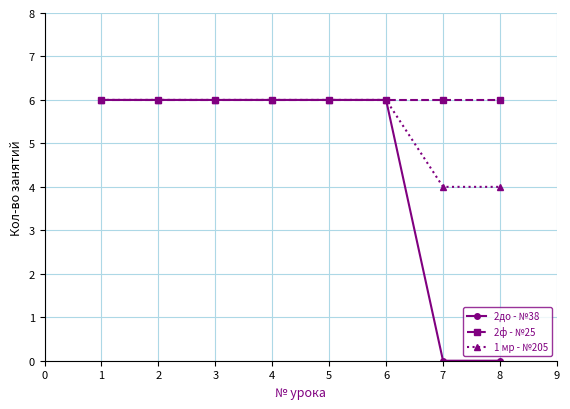

What is the maximum value shown in the chart?

6